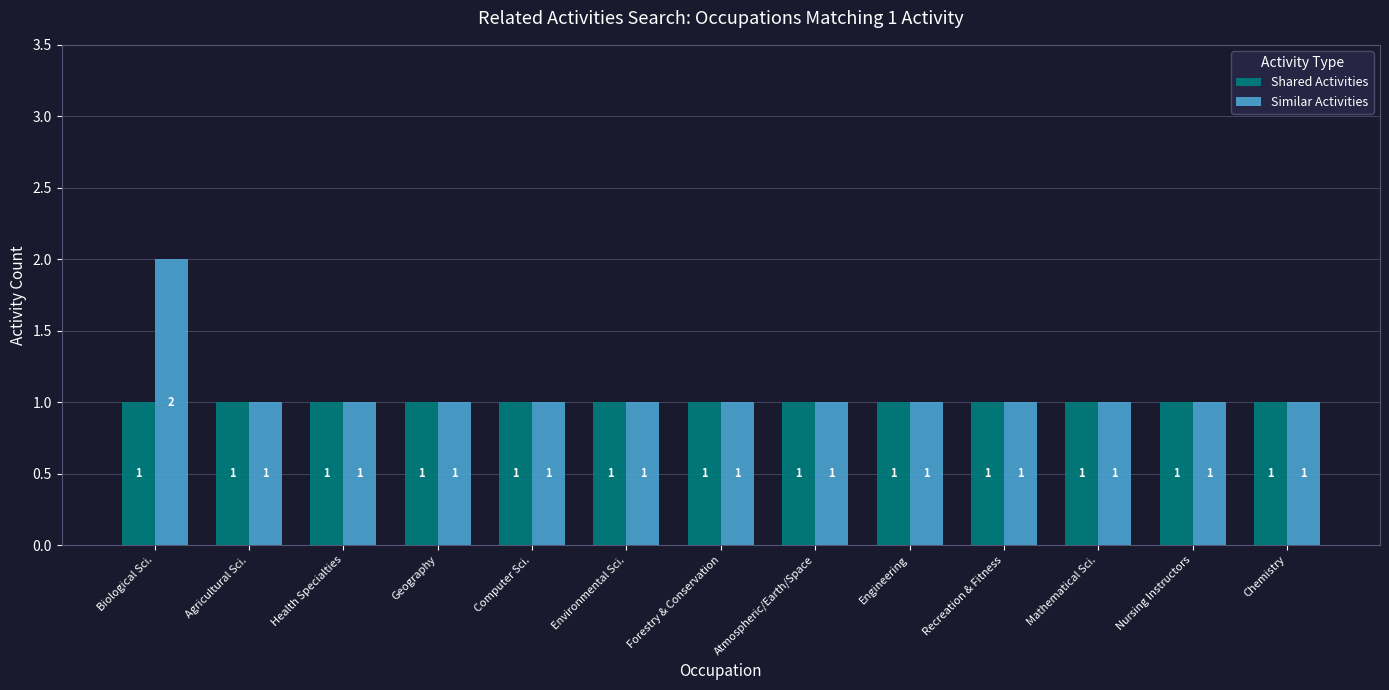

Which series has the largest total across all categories?

Similar Activities